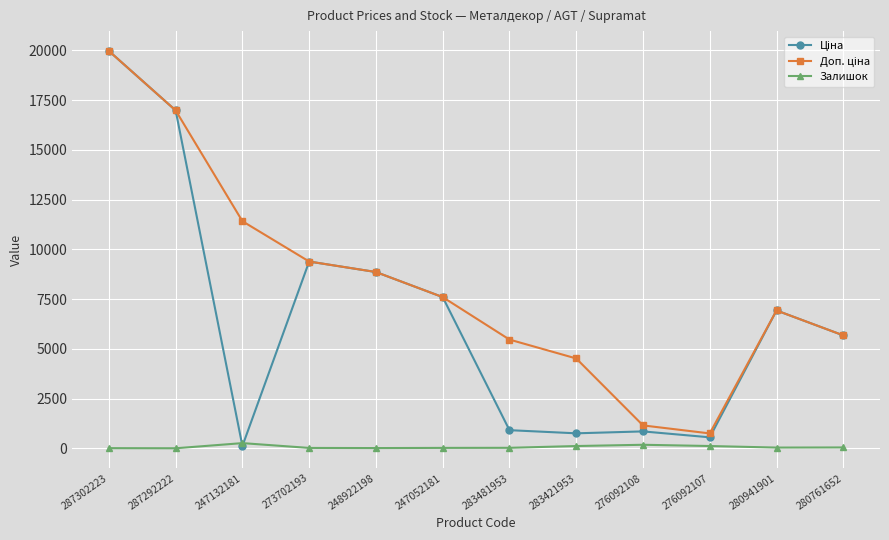

What is the greatest value displayed?

19964.2